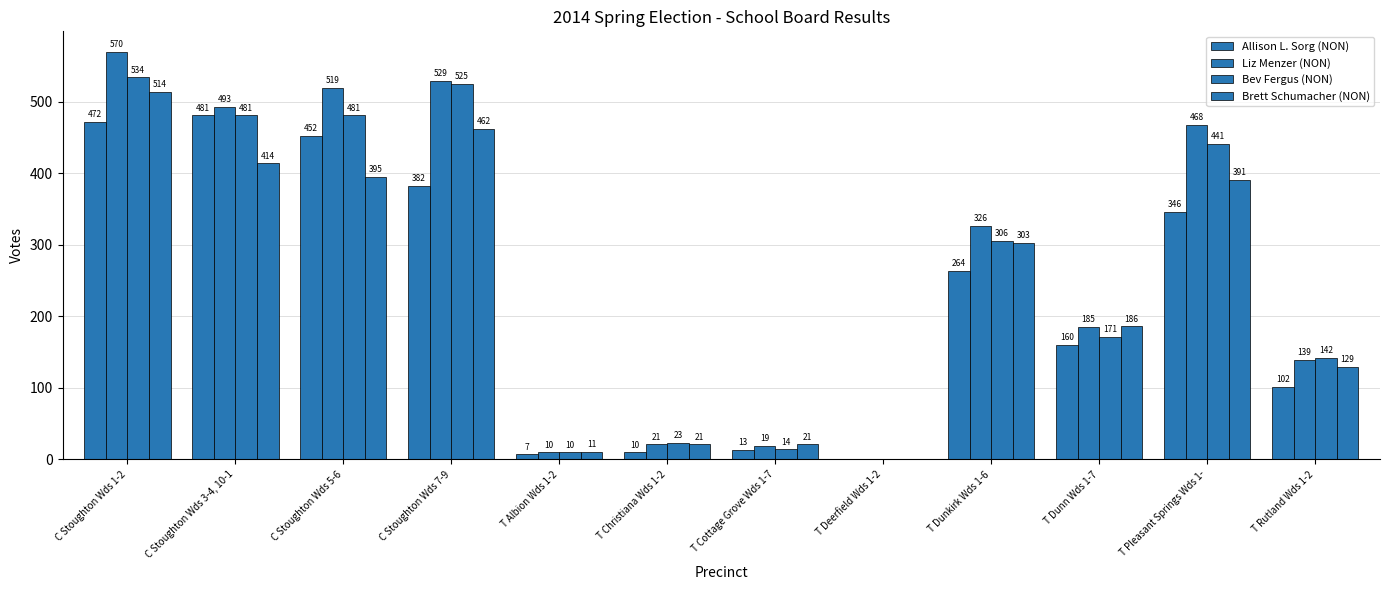

List the series in order of their peak value, lowest first.

Allison L. Sorg (NON), Brett Schumacher (NON), Bev Fergus (NON), Liz Menzer (NON)